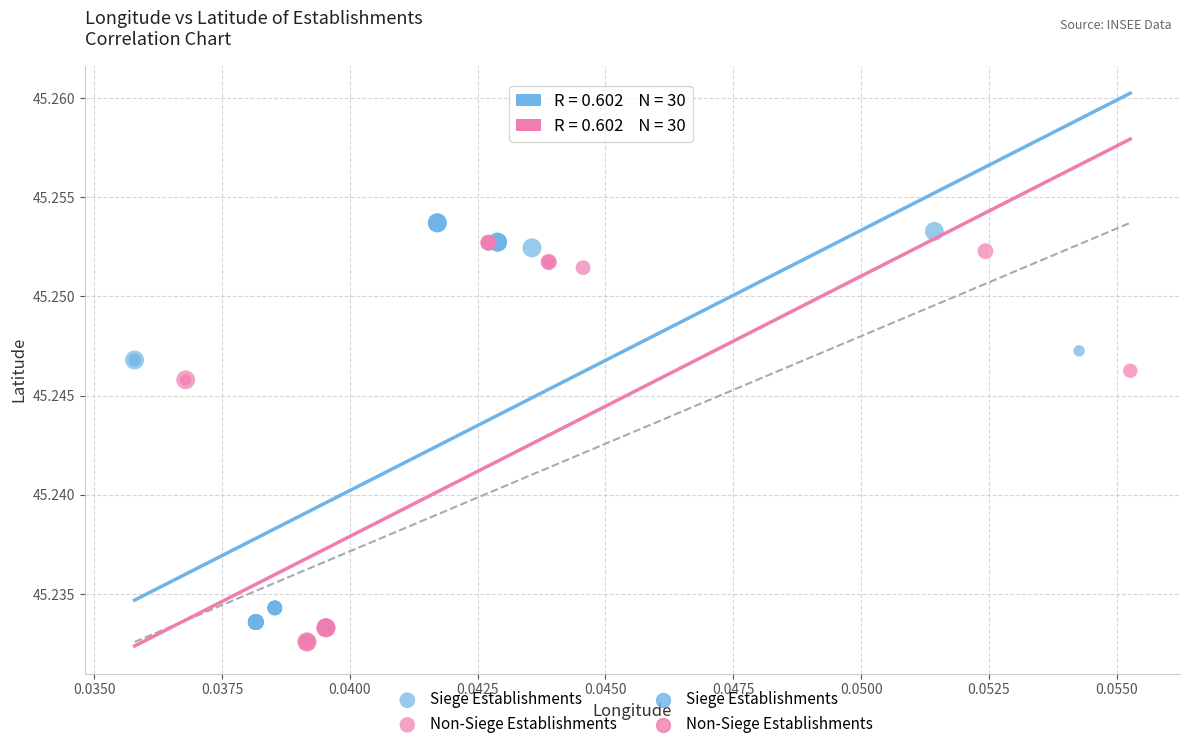

Which series reaches the minimum Y coordinate?

Non-Siege Establishments